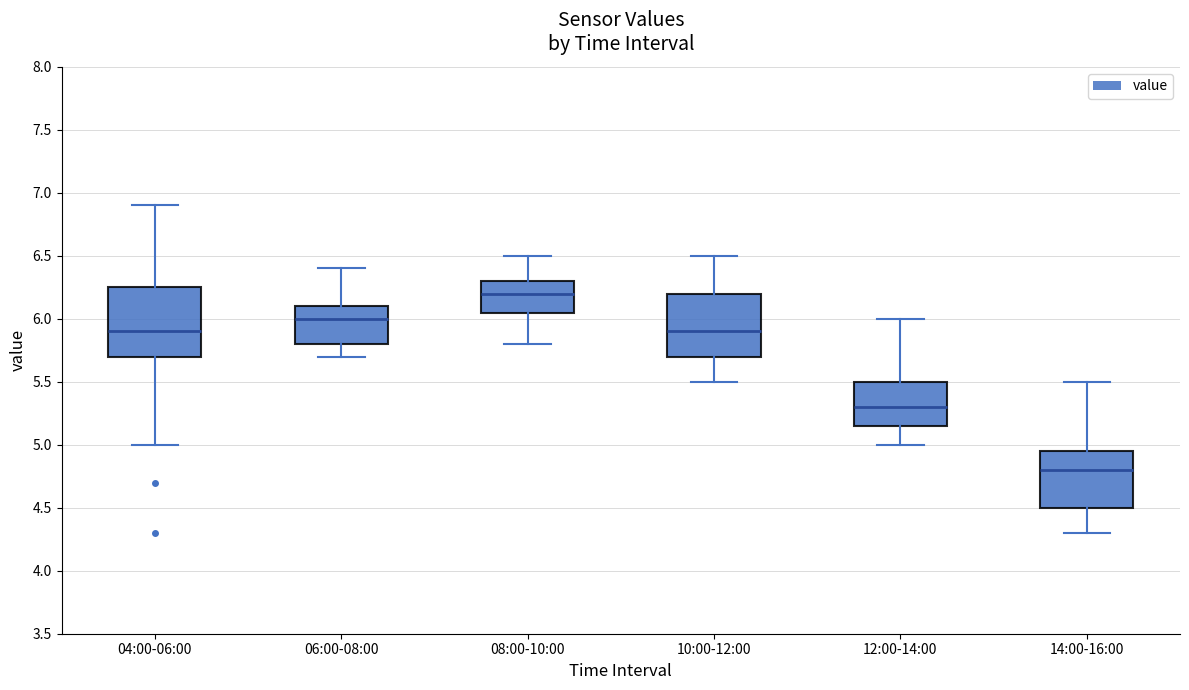

Reading left to right, read every box against the y-axis: the position of its median line, the range the box covers, and the ends of its whiskers. The values are not printed on the chart, so give them approximately, as read against the axis.

04:00-06:00: median 5.90, box 5.70 to 6.25, whiskers 5.00 to 6.90
06:00-08:00: median 6.00, box 5.80 to 6.10, whiskers 5.70 to 6.40
08:00-10:00: median 6.20, box 6.05 to 6.30, whiskers 5.80 to 6.50
10:00-12:00: median 5.90, box 5.70 to 6.20, whiskers 5.50 to 6.50
12:00-14:00: median 5.30, box 5.15 to 5.50, whiskers 5.00 to 6.00
14:00-16:00: median 4.80, box 4.50 to 4.95, whiskers 4.30 to 5.50